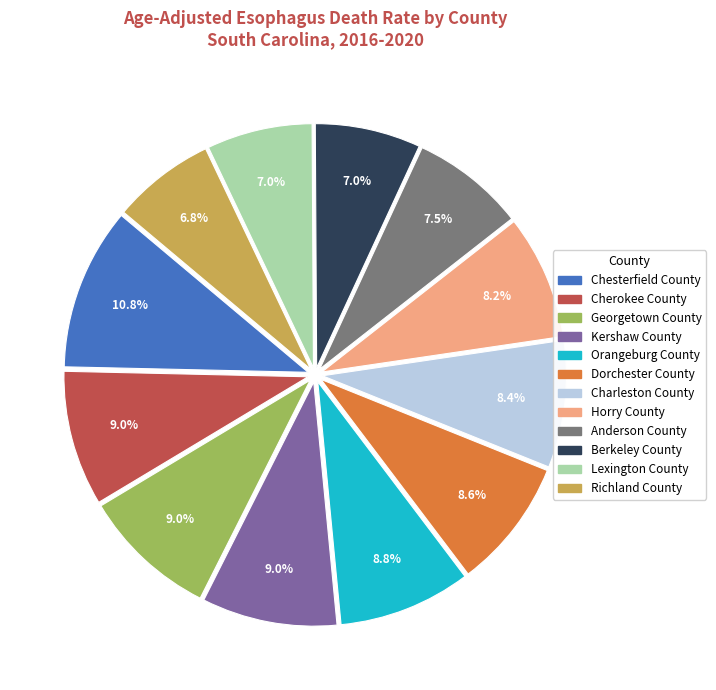

To the nearest percent, what portion does Chesterfield County represent?

11%